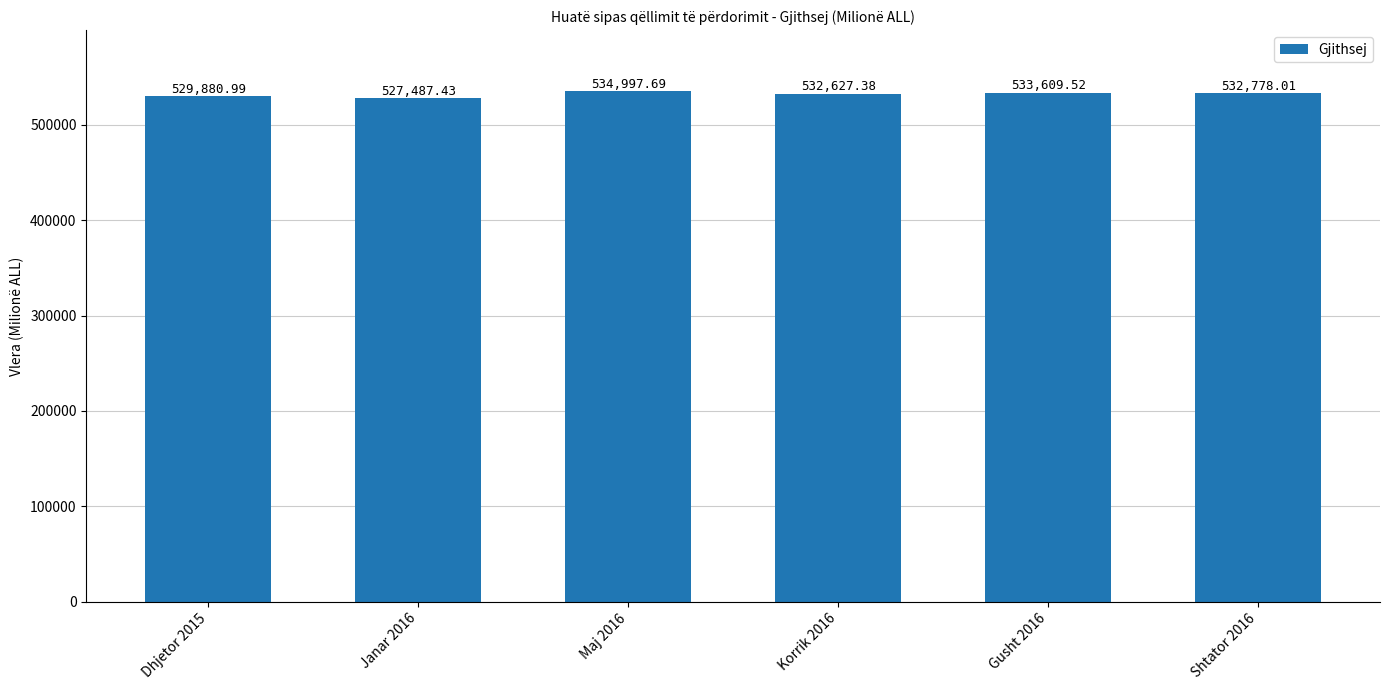

What is the label of the 1st bar from the right?

Shtator 2016